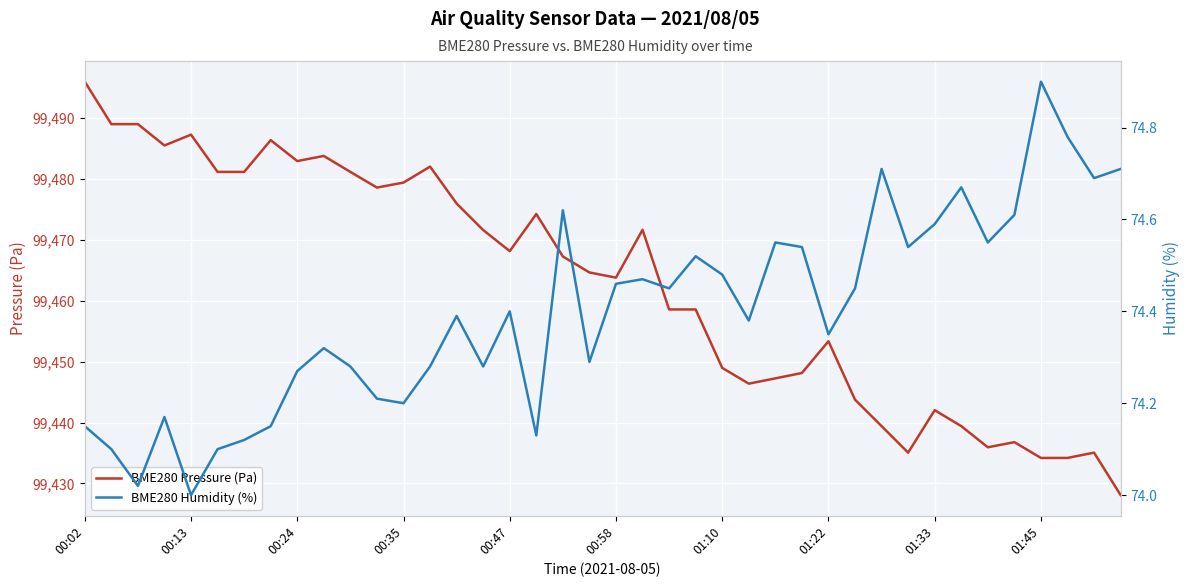

What is the average value of the BME280 Humidity (%) series?

74.4